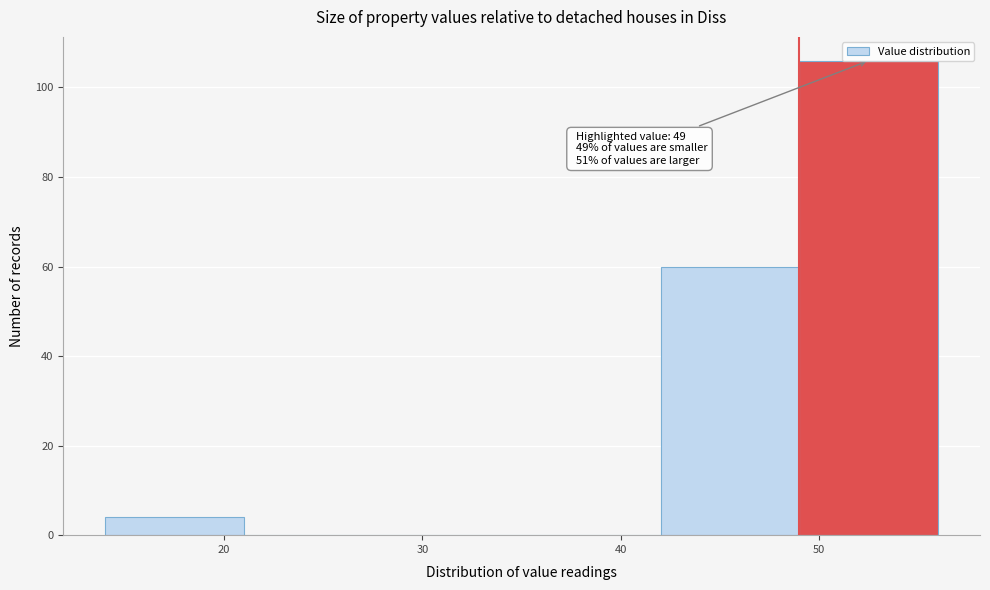

Which range on the x-axis has the tallest bar?

49 to 56